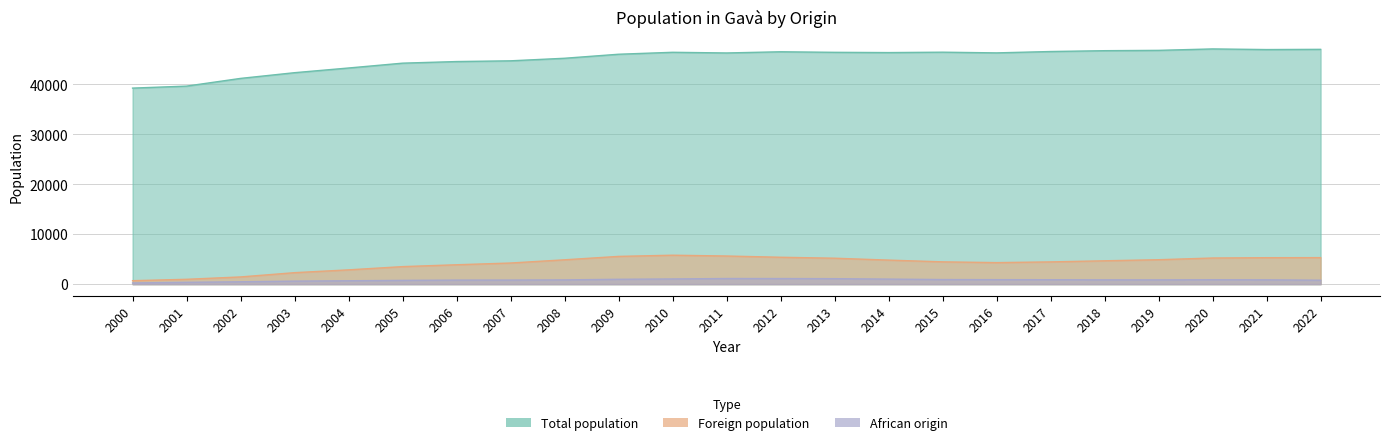

The Foreign population series shows 6006 at 2006. True or false?

False